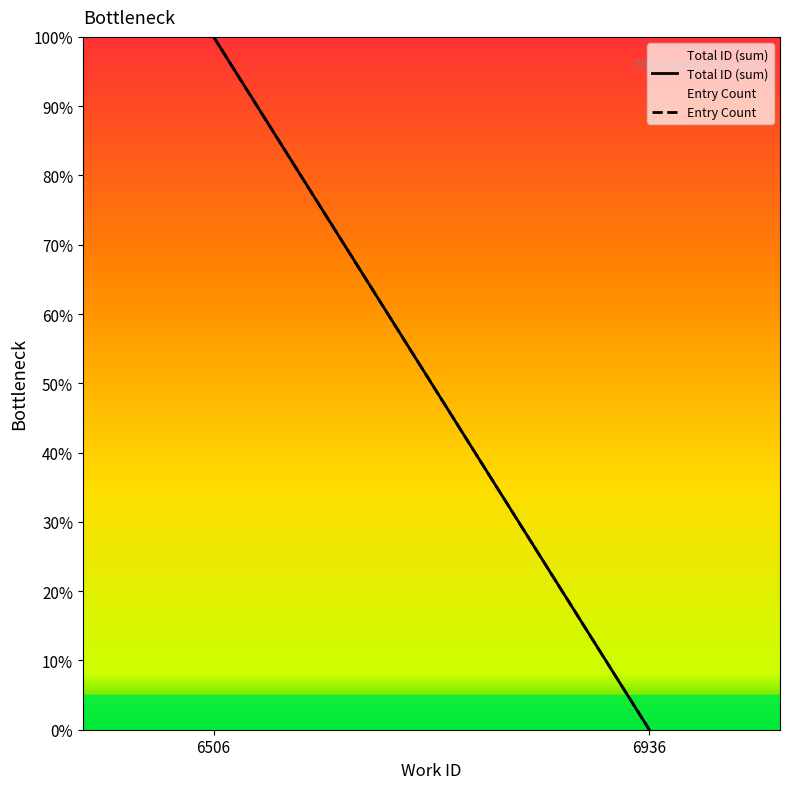

What is the sum of all Total ID (sum) values?

100